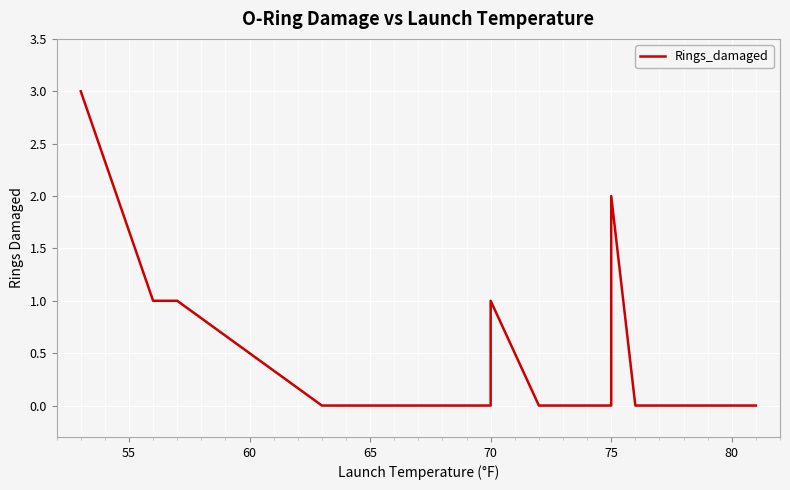

Reading right to left, what are all the values shown in this chart?

0	0	0	0	0	0	2	0	0	0	1	1	1	0	0	0	0	0	0	0	0	1	1	3